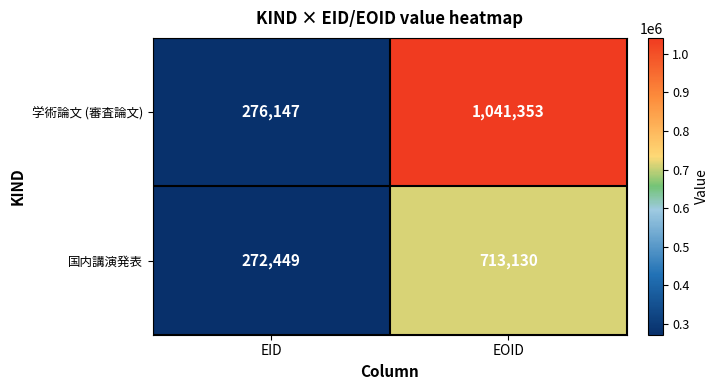

At how many categories does at least one series exceed 442279?

1